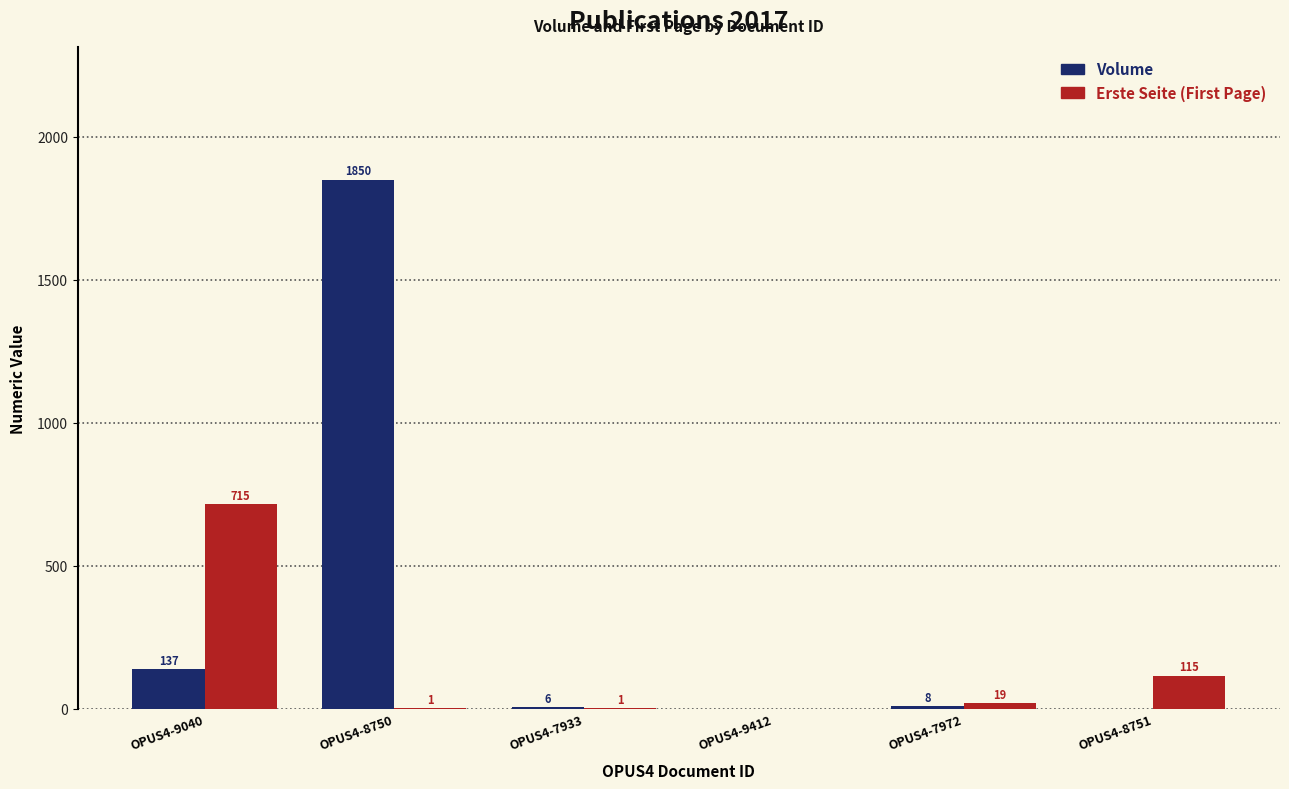

Which category has the highest value across all series?

OPUS4-8750